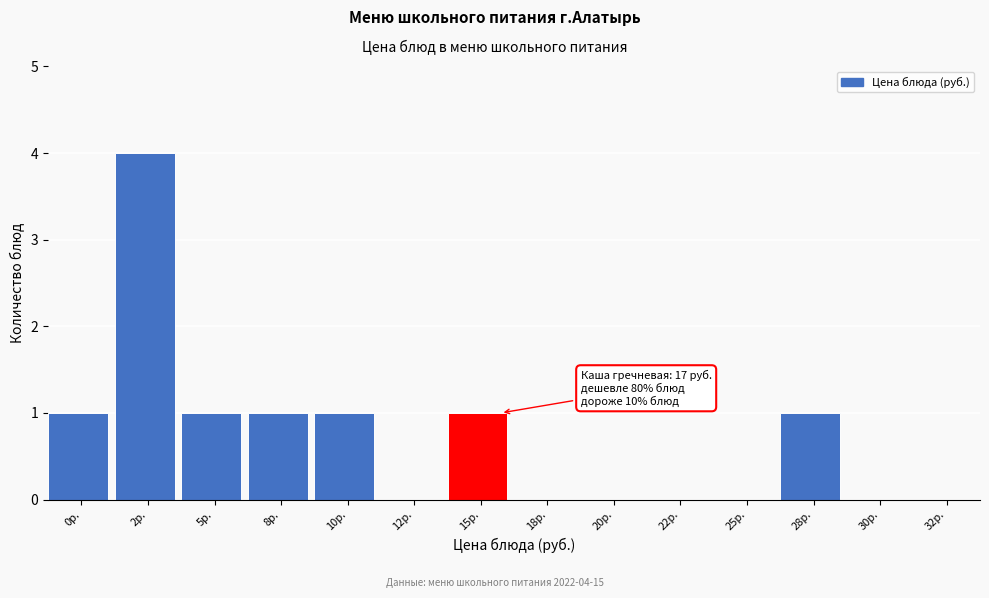

Reading left to right, extract all data points from this chart.

0р.=1	2р.=4	5р.=1	8р.=1	10р.=1	12р.=0	15р.=1	18р.=0	20р.=0	22р.=0	25р.=0	28р.=1	30р.=0	32р.=0